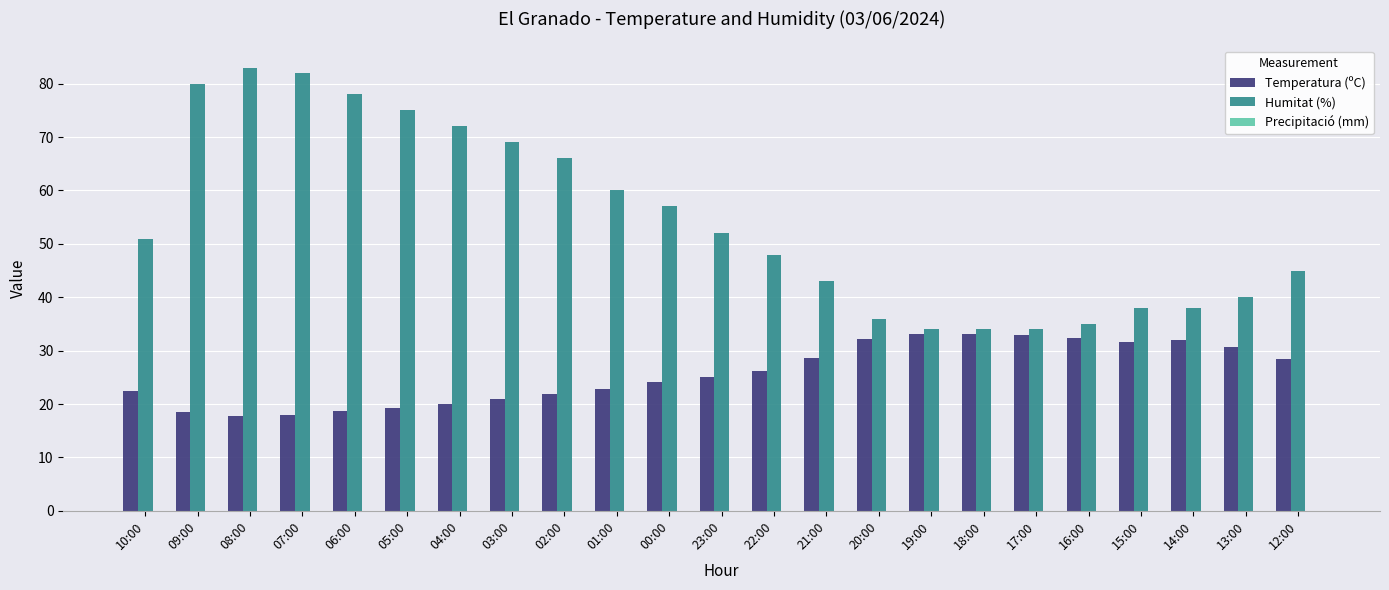

How many groups of bars are there?

23